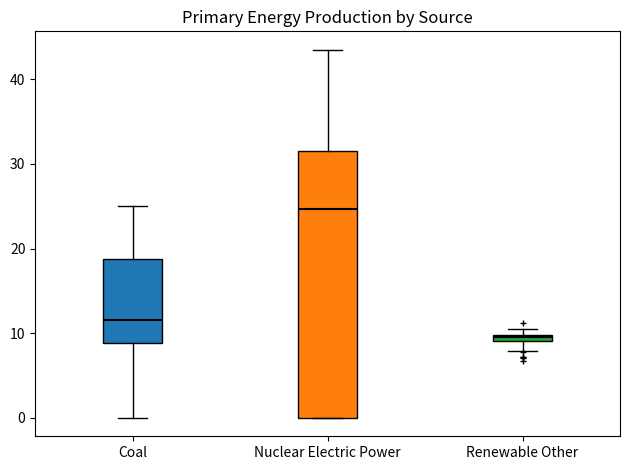

Where is the upper edge of the box for Nuclear Electric Power on the y-axis? The values are not printed on the chart, so give them approximately, as read against the axis.

31